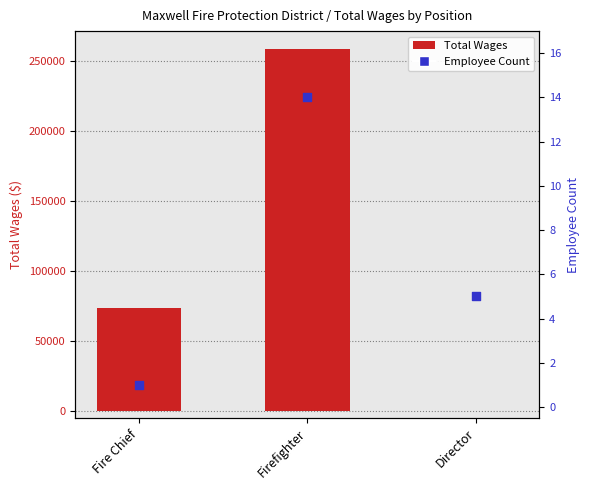

Which series has the largest Y range (max minus min)?

Total Wages